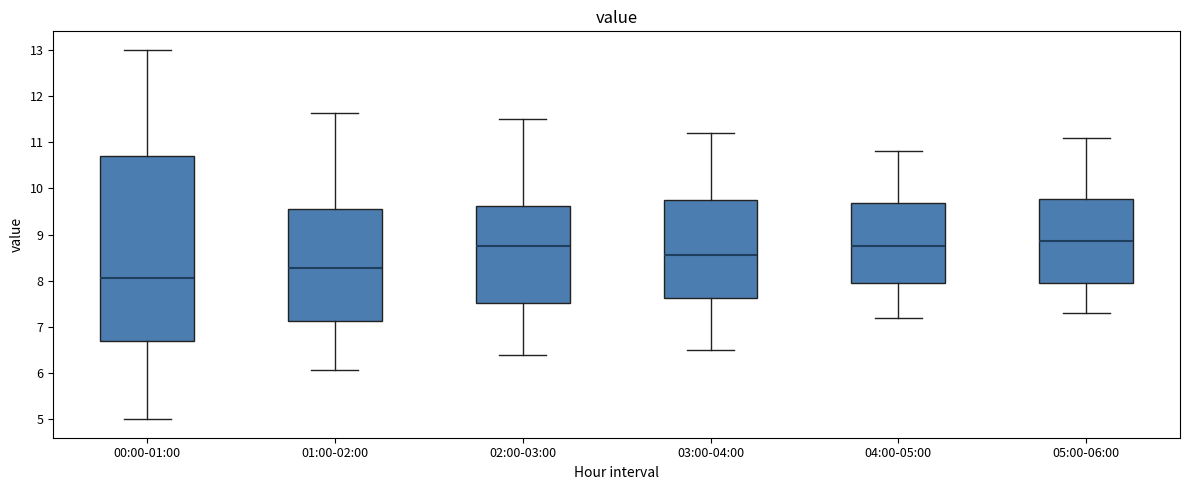

Where is the lower edge of the box for 01:00-02:00 on the y-axis? The values are not printed on the chart, so give them approximately, as read against the axis.

7.1